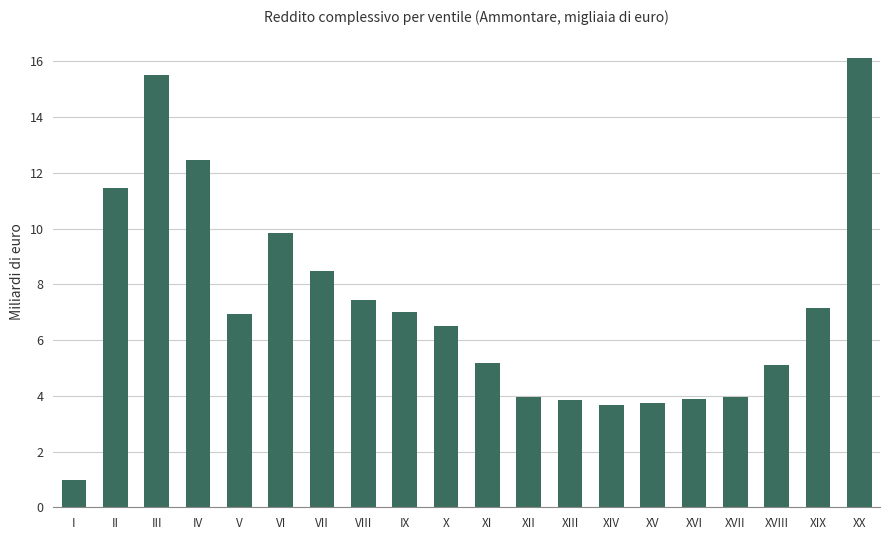

What is the label of the 5th bar from the right?

XVI